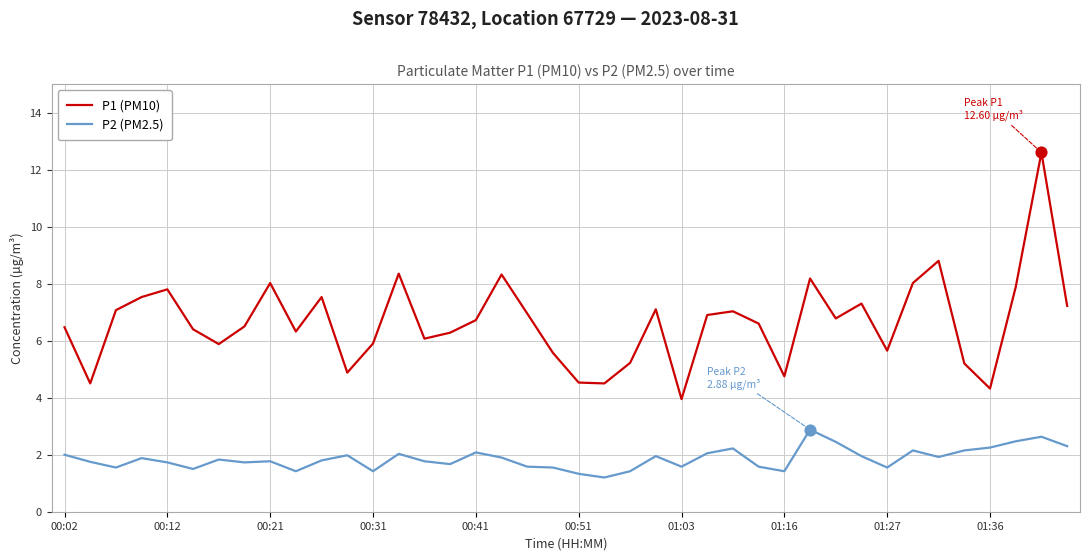

What are all the series names shown in the legend?

P1 (PM10), P2 (PM2.5)